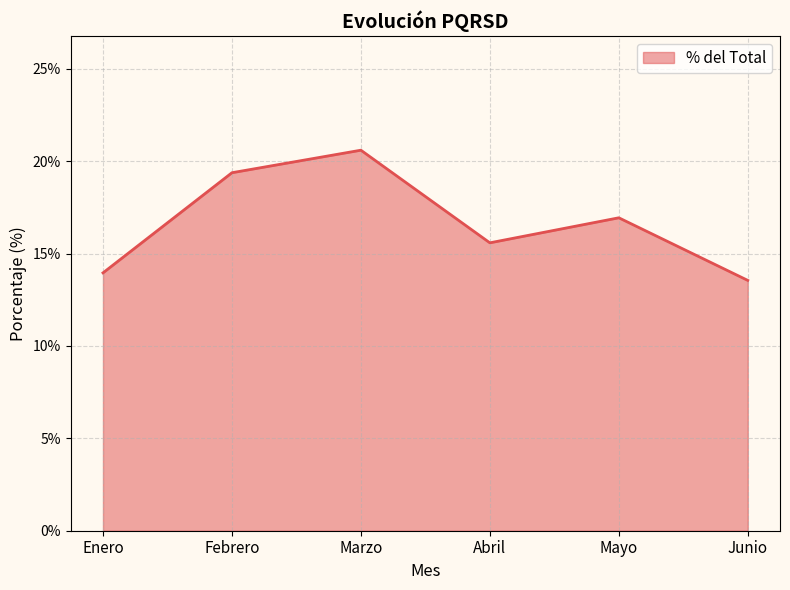

The chart shows a value of 0.2 at Febrero. True or false?

True